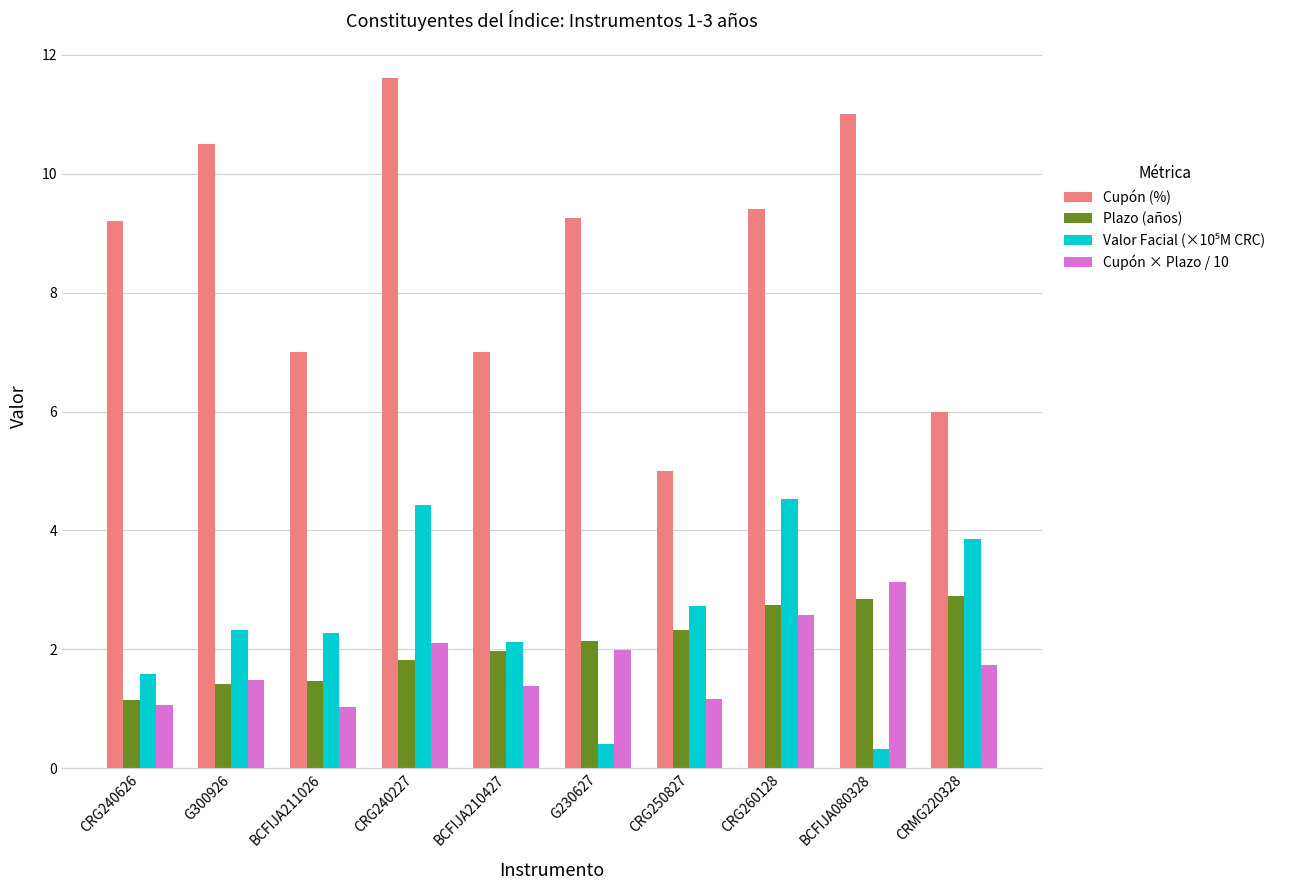

At which label does Plazo (años) reach its minimum?

CRG240626